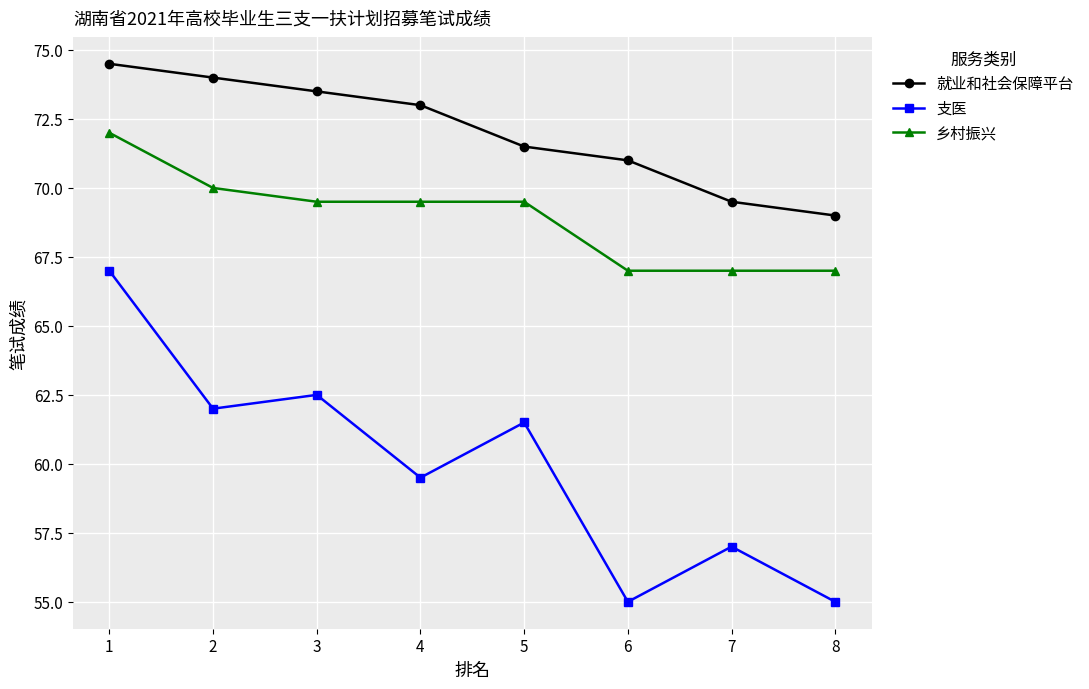

Reading left to right, list all the values displayed in this chart.

就业和社会保障平台: 1=74.5	2=74.0	3=73.5	4=73.0	5=71.5	6=71.0	7=69.5	8=69.0
支医: 1=67.0	2=62.0	3=62.5	4=59.5	5=61.5	6=55.0	7=57.0	8=55.0
乡村振兴: 1=72.0	2=70.0	3=69.5	4=69.5	5=69.5	6=67.0	7=67.0	8=67.0